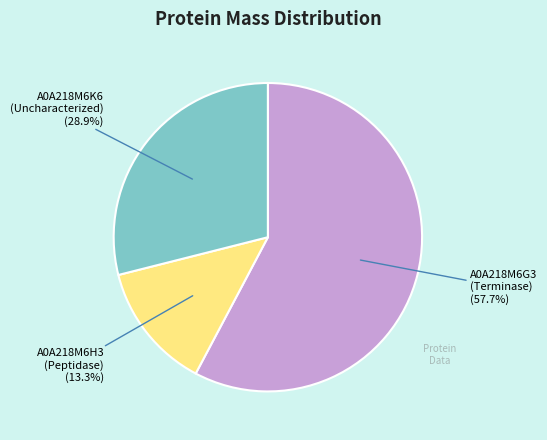

To the nearest percent, what is the difference between the largest and smallest slice percentages?

44%